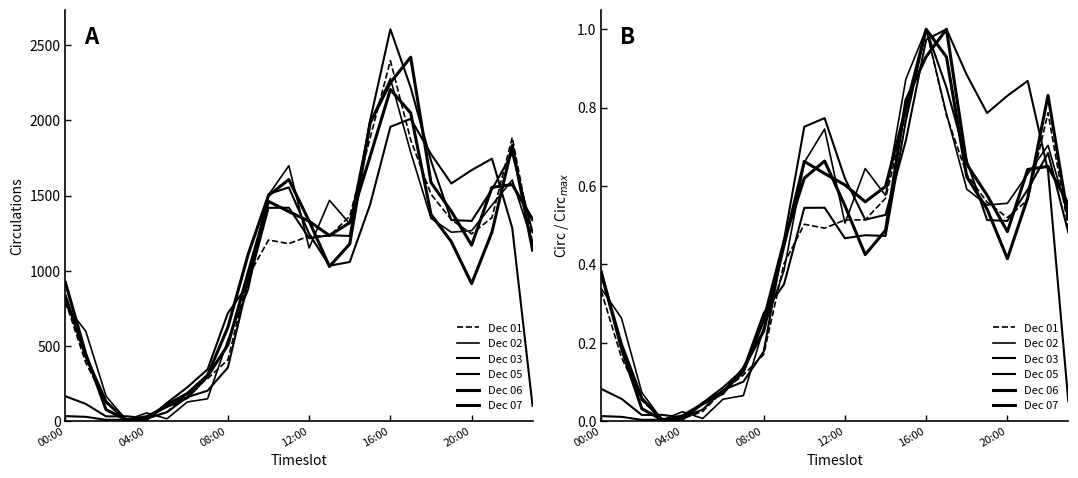

How many lines are shown in the chart?

6